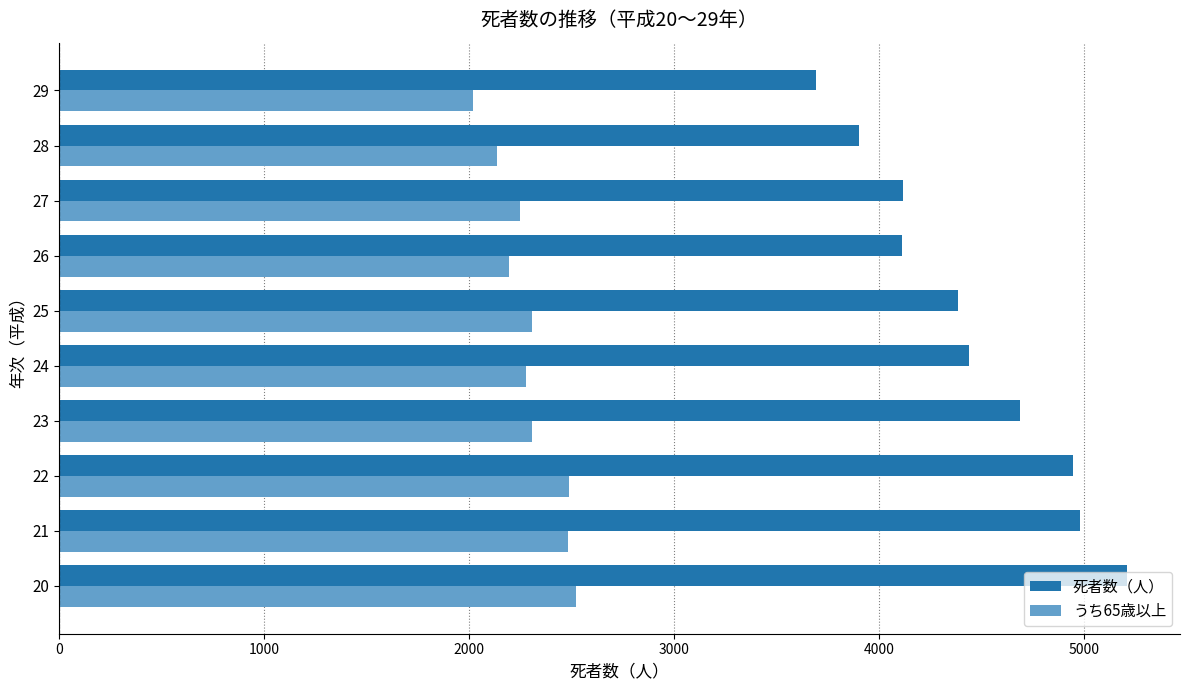

Rank the series by their maximum value, from highest to lowest.

死者数（人）, うち65歳以上